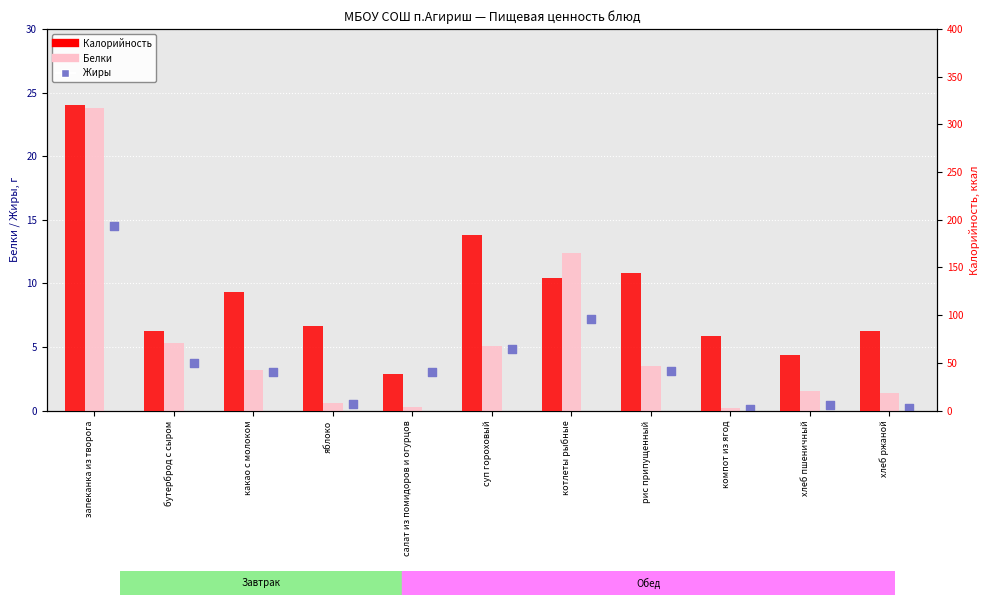

At which category is the sum across all series the highest?

запеканка из творога